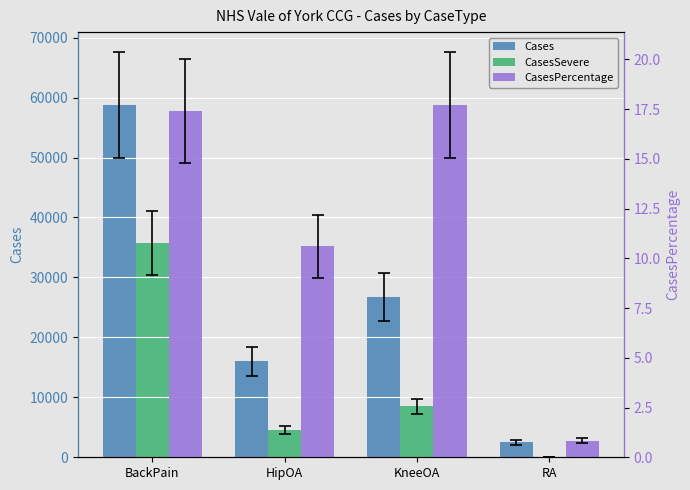

What is the average value of the CasesSevere series?

12204.5